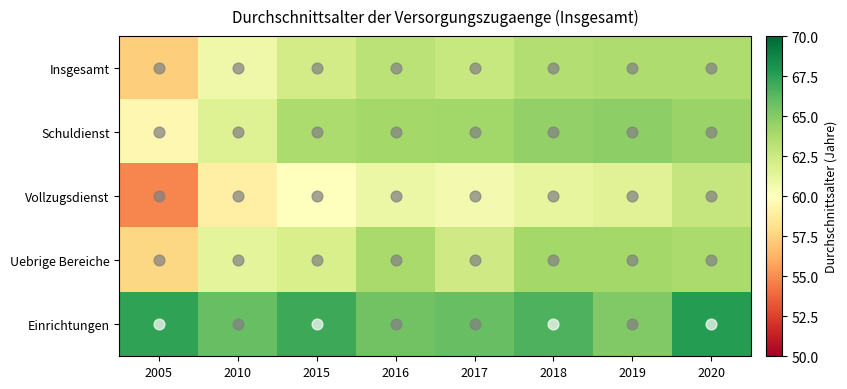

Which series has the largest range (max minus min)?

Vollzugsdienst